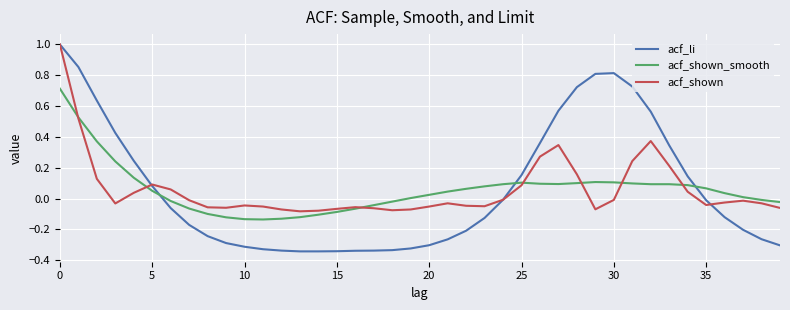

Which series has the largest range (max minus min)?

acf_li